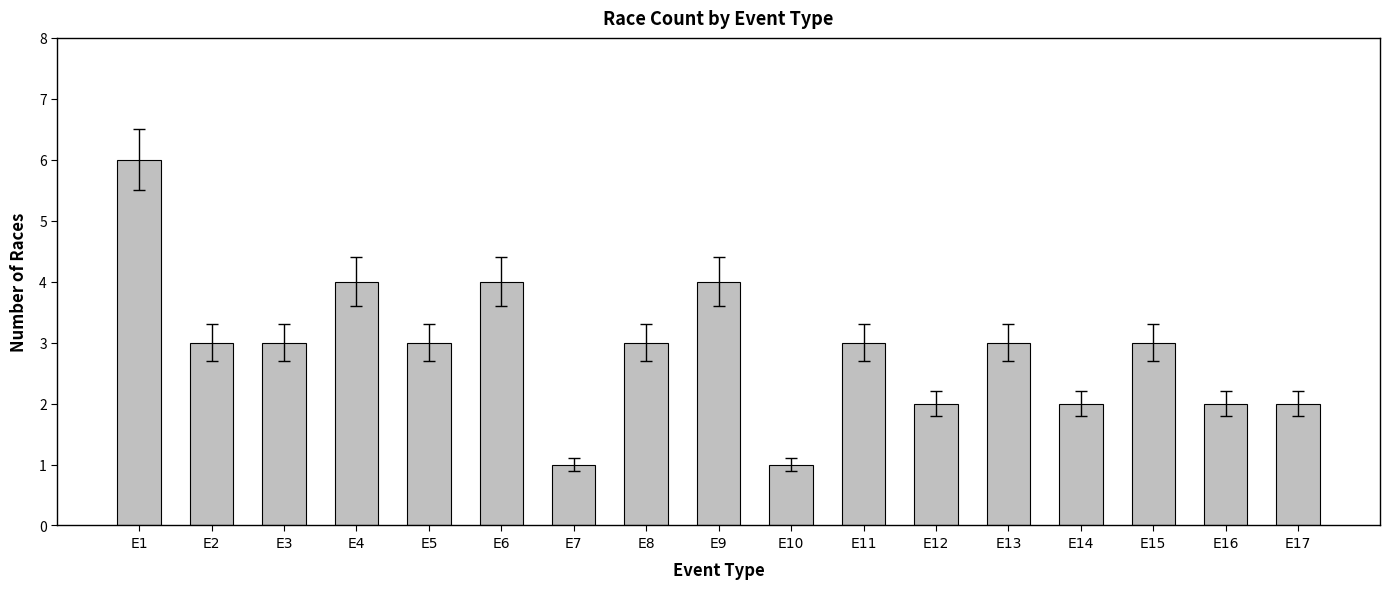

What is the change in value from E7 to E13?

+2